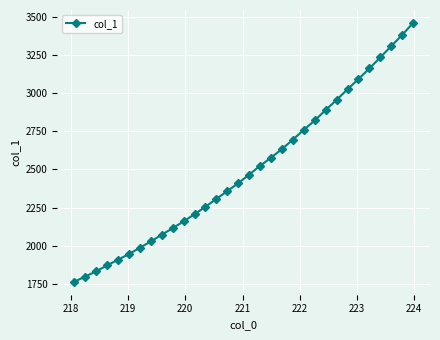

What is the sum of all values?

79996.3